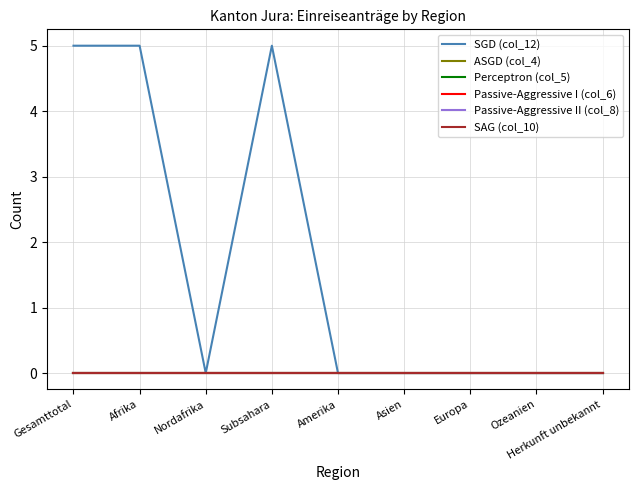

Is this an area chart (filled region under the line)?

No